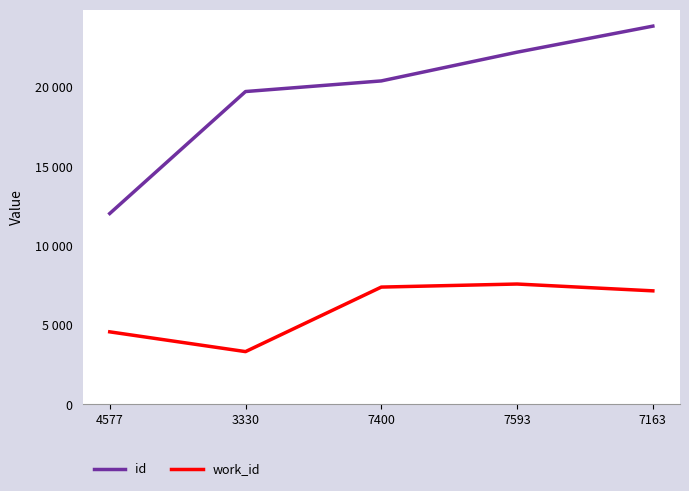

Does the chart have visible grid lines?

Yes